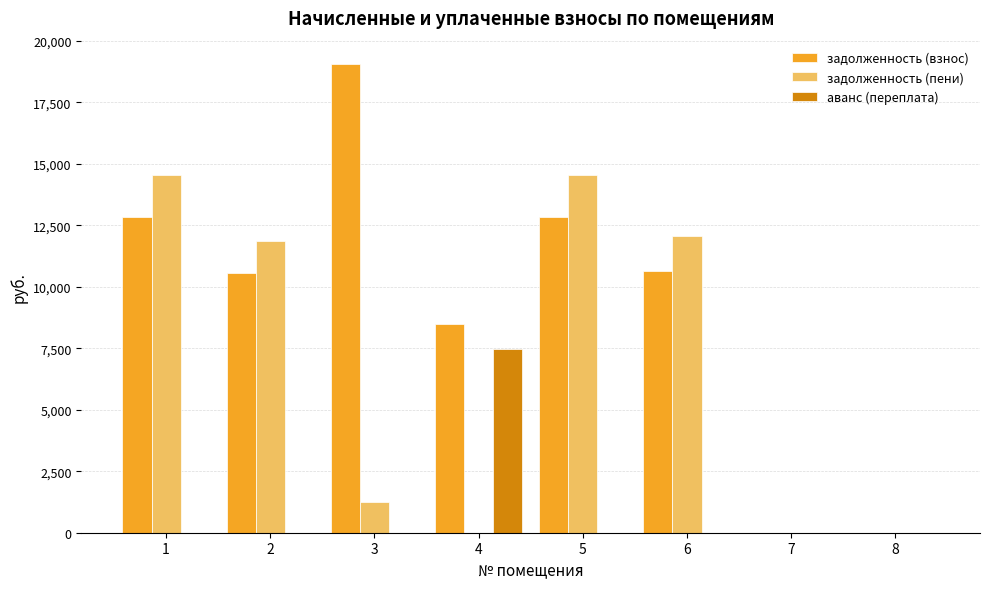

The задолженность (пени) series shows 14541.0 at 1. True or false?

True